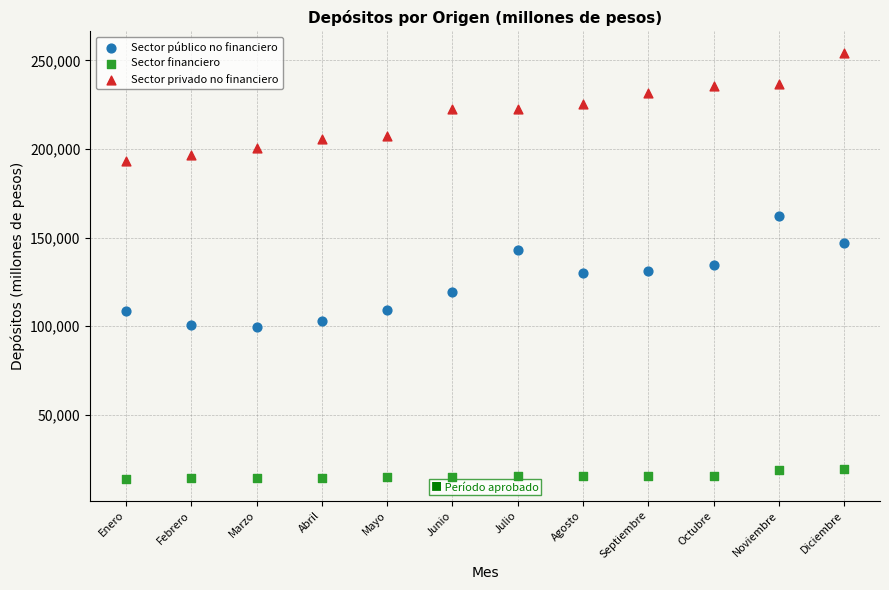

Which series reaches the maximum Y coordinate?

Sector privado no financiero